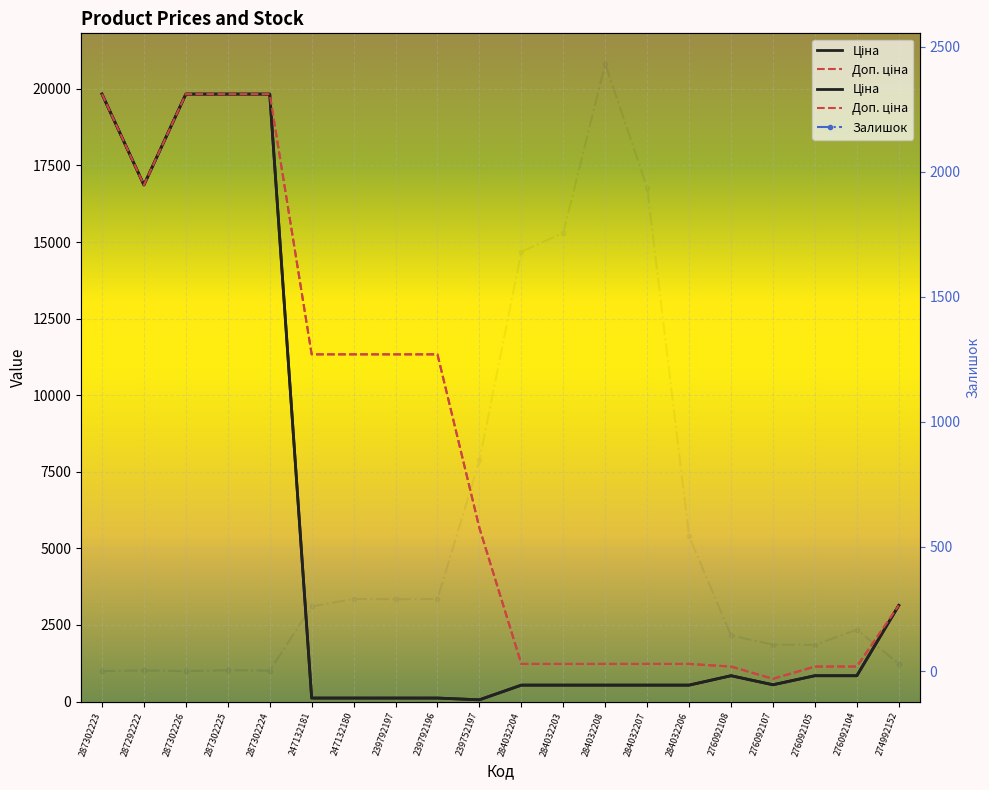

What is the label of the 9th point from the right?

284032203